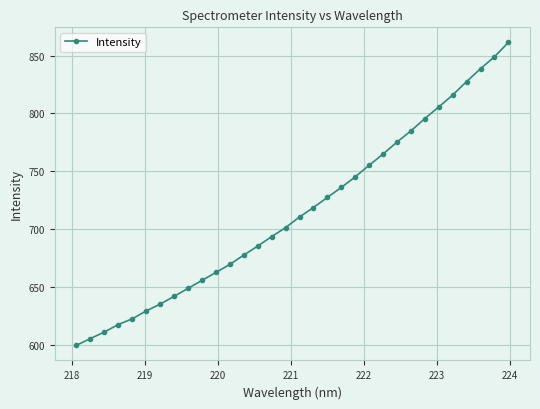

Count the number of values greater than 710.

16